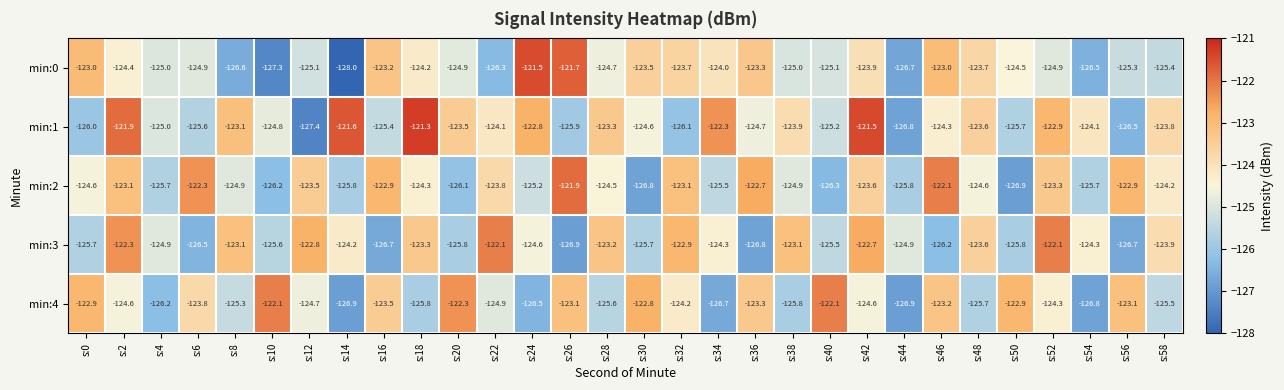

What is the maximum value shown in the chart?

-121.3